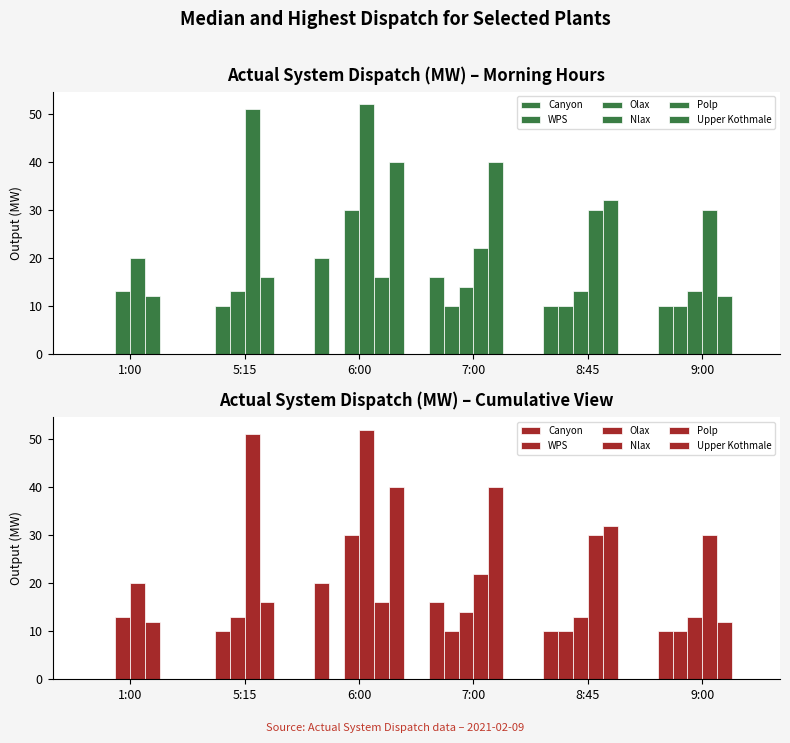

Is the value of Upper Kothmale at 8:45 greater than the value of WPS at 6:00?

No